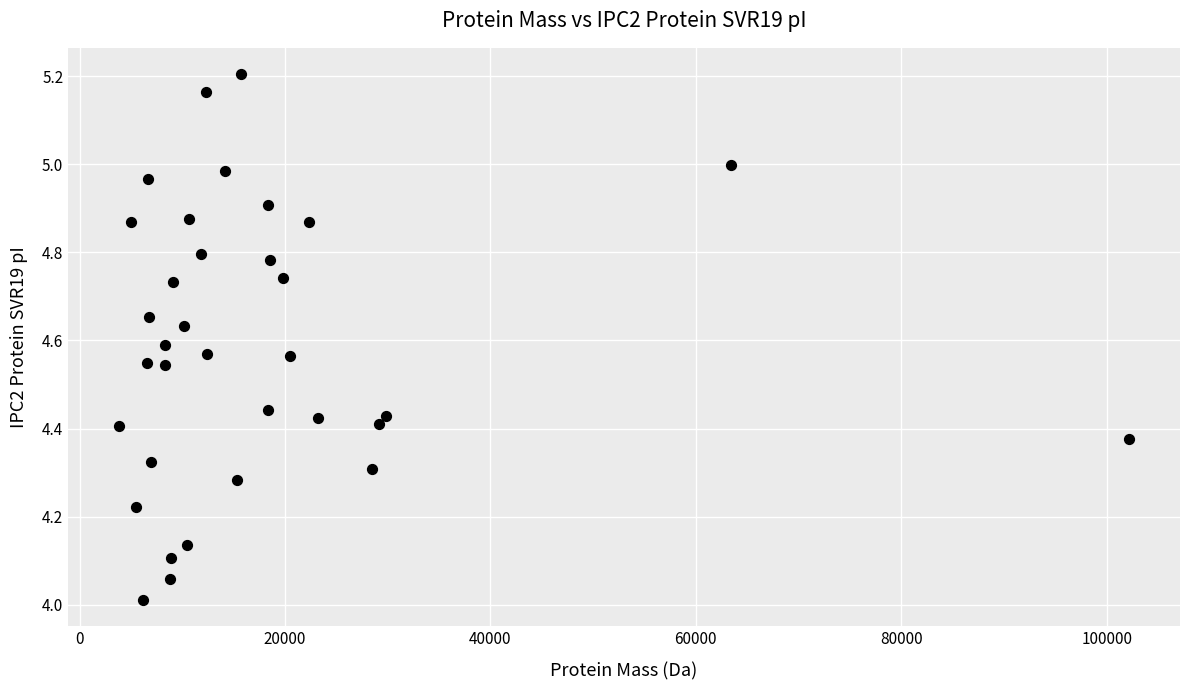

What is the range of Y values (max minus min)?

1.2